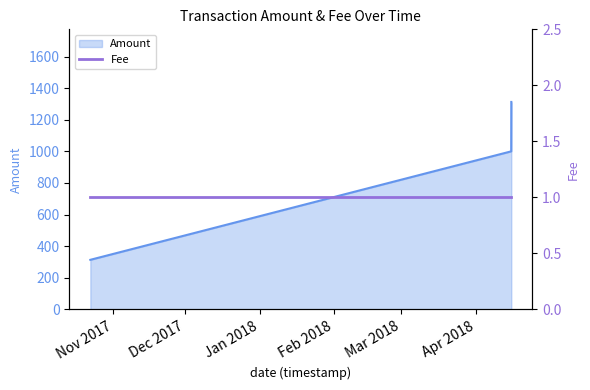

What is the minimum value for Amount?

313.7